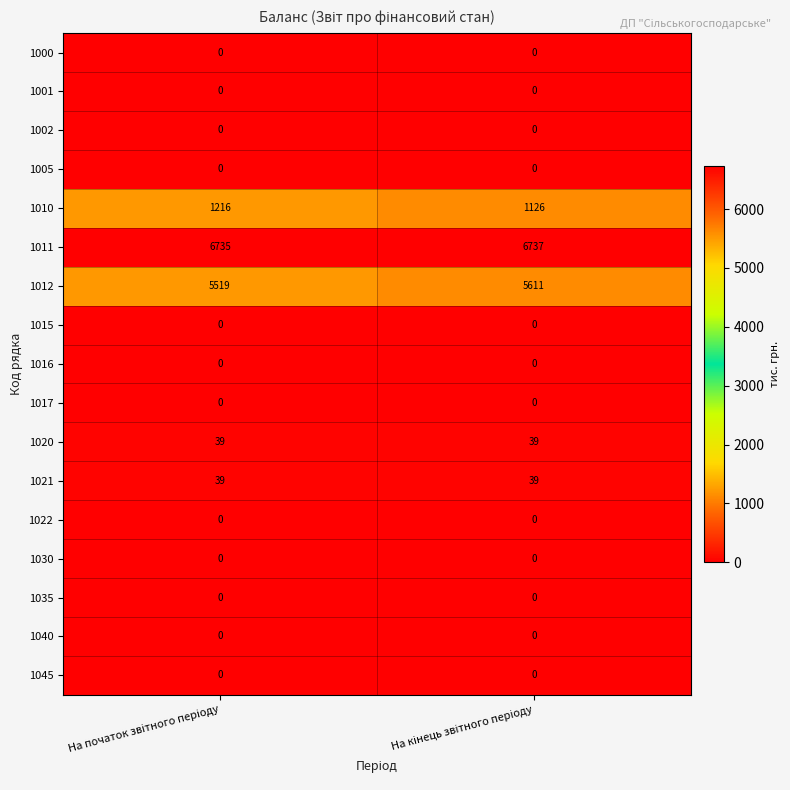

What is the maximum value shown in the chart?

6737